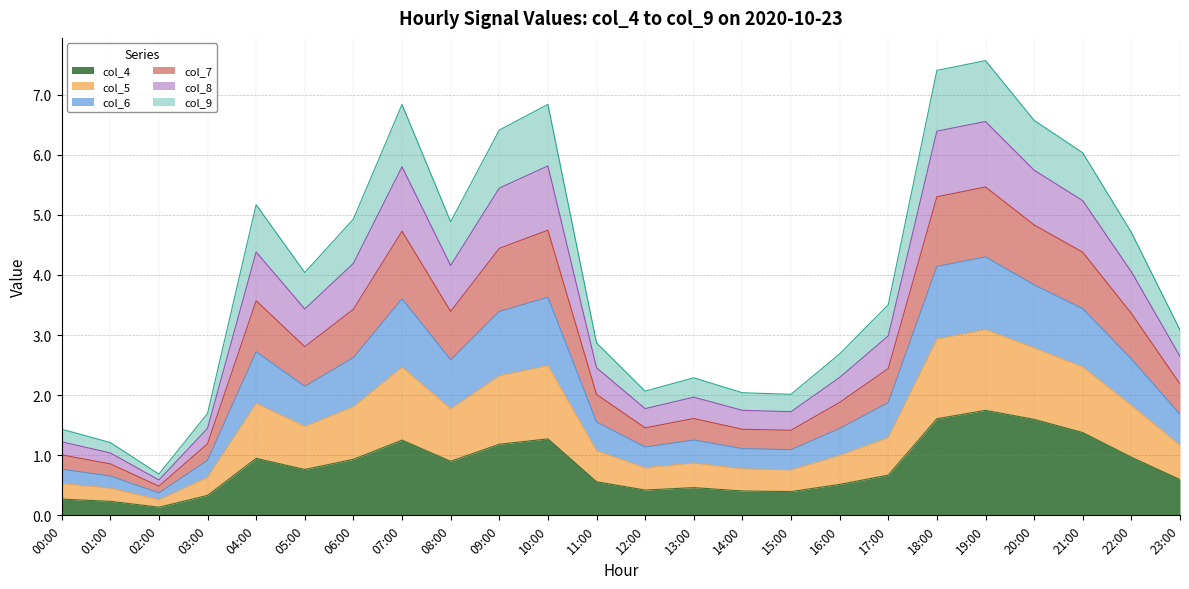

In col_6, how many points are higher than both neighbors (excluding endpoints)?

5